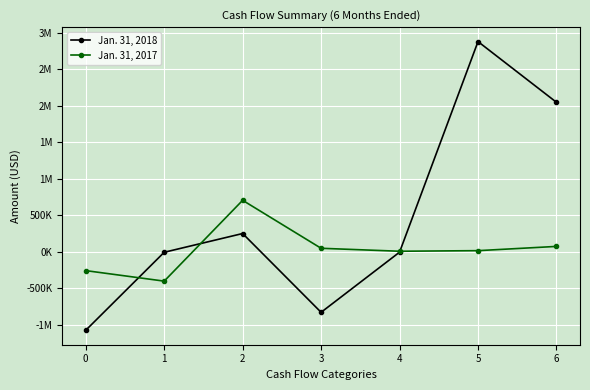

Does the chart have visible grid lines?

Yes